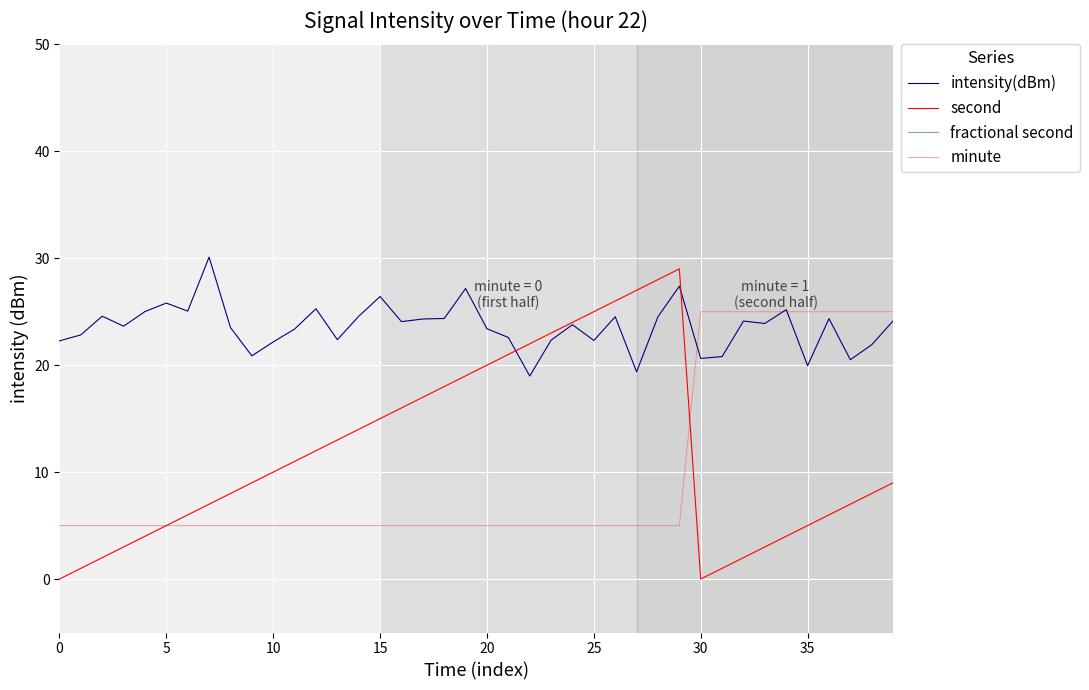

Count the minute values in the range 5 to 25.

40